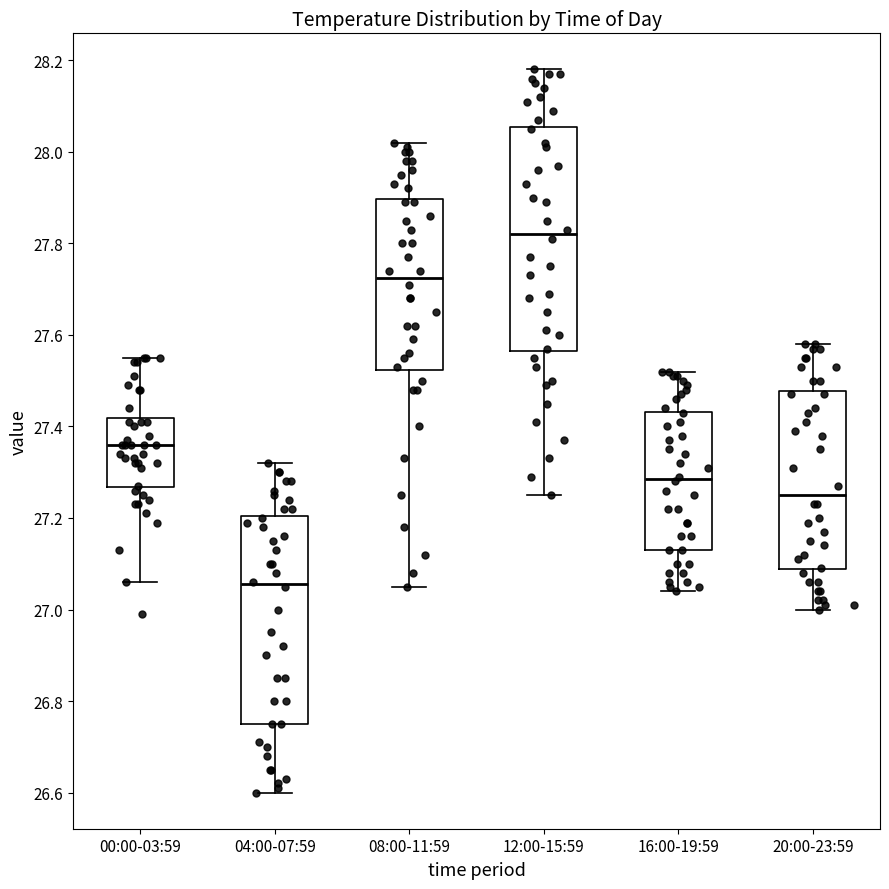

Reading left to right, read every box against the y-axis: the position of its median line, the range the box covers, and the ends of its whiskers. The values are not printed on the chart, so give them approximately, as read against the axis.

00:00-03:59: median 27.36, box 27.26 to 27.42, whiskers 27.06 to 27.56
04:00-07:59: median 27.06, box 26.76 to 27.20, whiskers 26.60 to 27.32
08:00-11:59: median 27.72, box 27.52 to 27.90, whiskers 27.06 to 28.02
12:00-15:59: median 27.82, box 27.56 to 28.06, whiskers 27.26 to 28.18
16:00-19:59: median 27.28, box 27.14 to 27.44, whiskers 27.04 to 27.52
20:00-23:59: median 27.26, box 27.08 to 27.48, whiskers 27.00 to 27.58